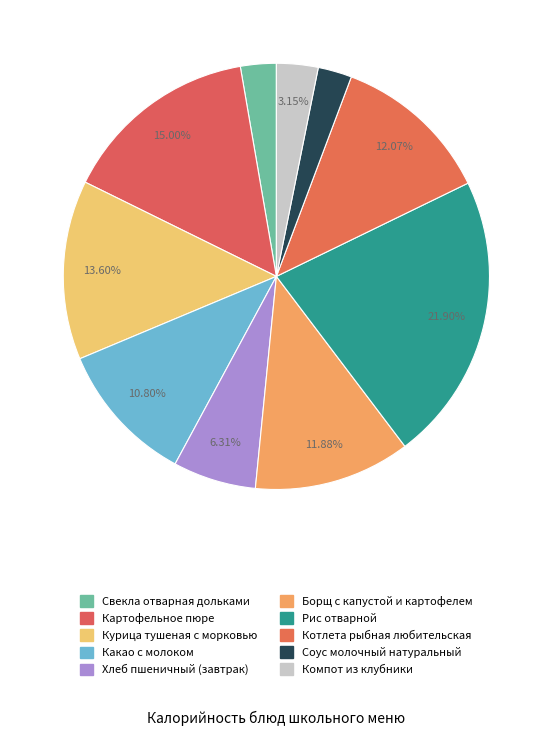

To the nearest percent, what is the difference between the Свекла отварная дольками and Борщ с капустой и картофелем slice percentages?

9%